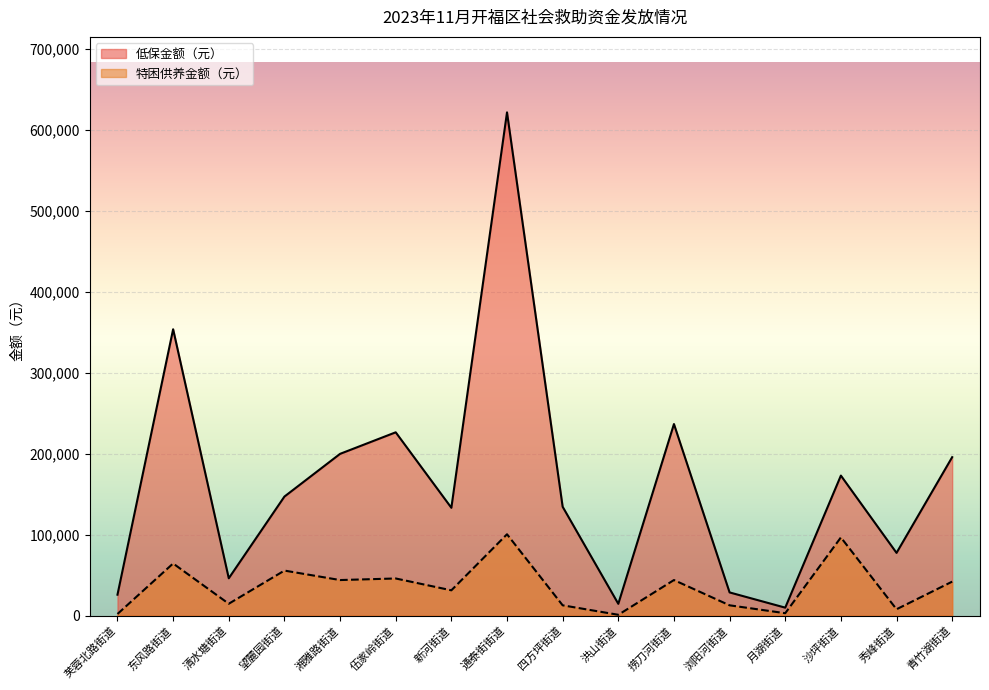

At which label is 低保金额（元） closest to 315639?

东风路街道